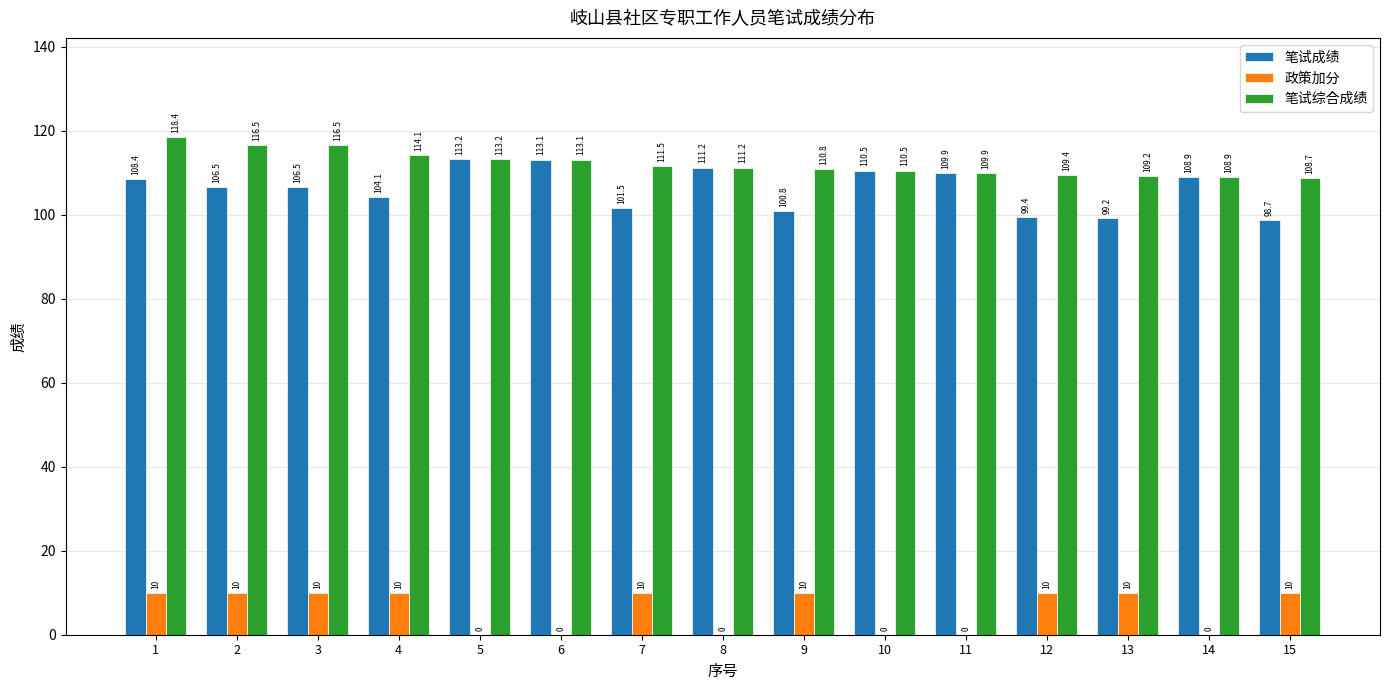

What is the total value across all series at 5?

226.4